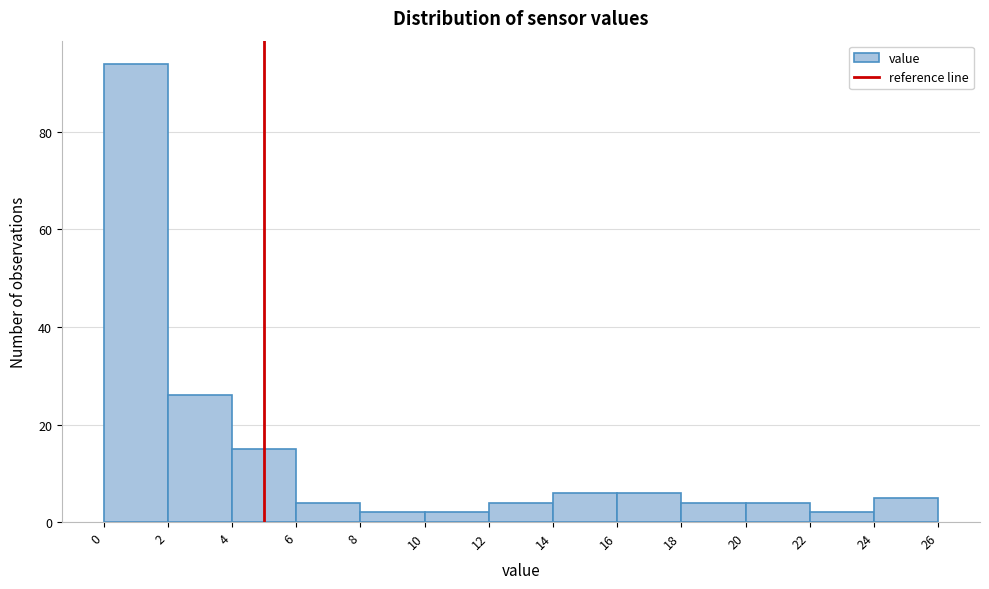

Reading left to right, list every bar in this chart as the range it spans on the x-axis followed by its height. The values are not printed on the chart, so give them approximately, as read against the axis.

0 to 2: 94
2 to 4: 26
4 to 6: 16
6 to 8: 4
8 to 10: 2
10 to 12: 2
12 to 14: 4
14 to 16: 6
16 to 18: 6
18 to 20: 4
20 to 22: 4
22 to 24: 2
24 to 26: 6